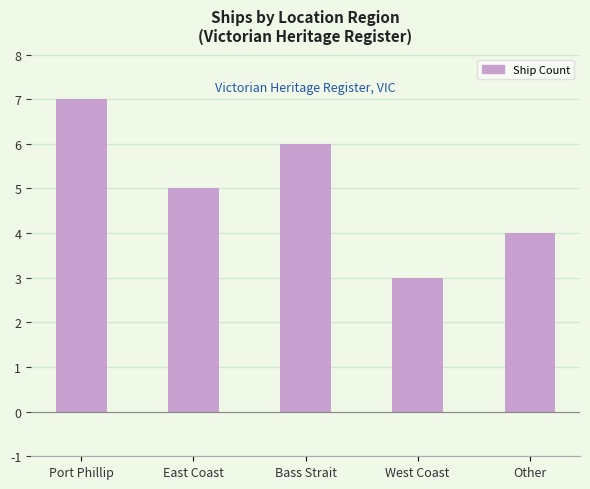

Reading left to right, what are all the values shown in this chart?

7	5	6	3	4